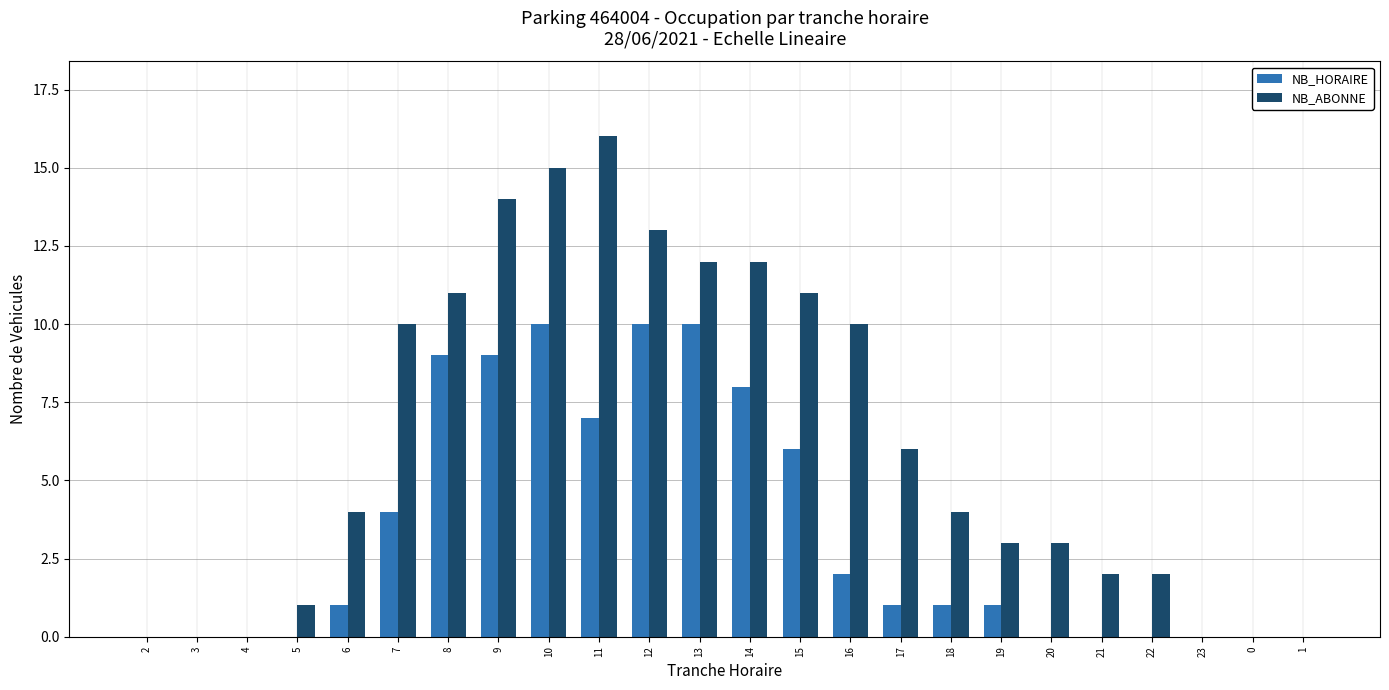

At which category is the sum across all series the highest?

10